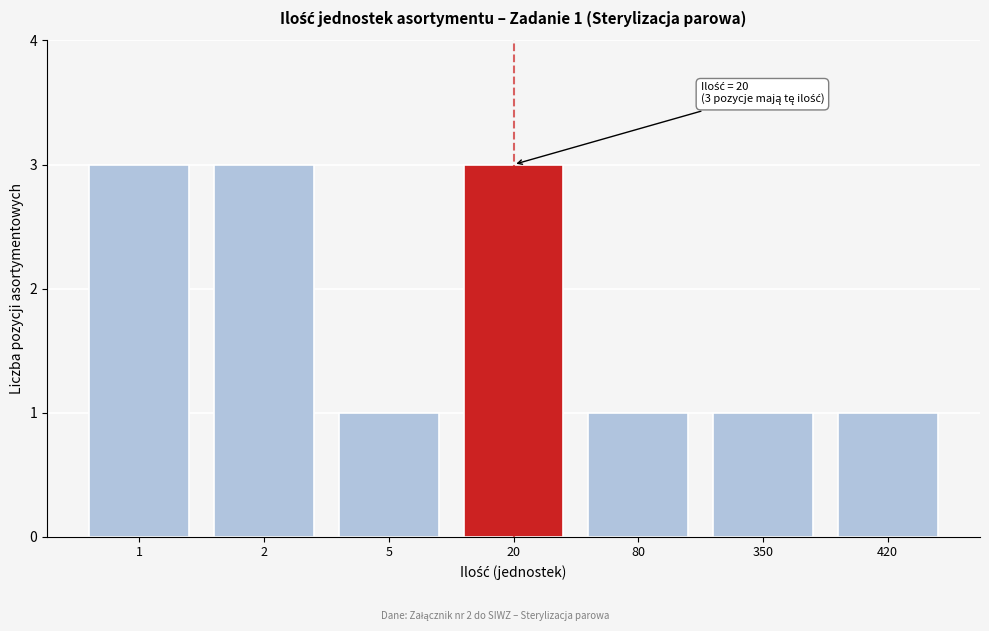

Reading left to right, what are all the values shown in this chart?

1=3	2=3	5=1	20=3	80=1	350=1	420=1